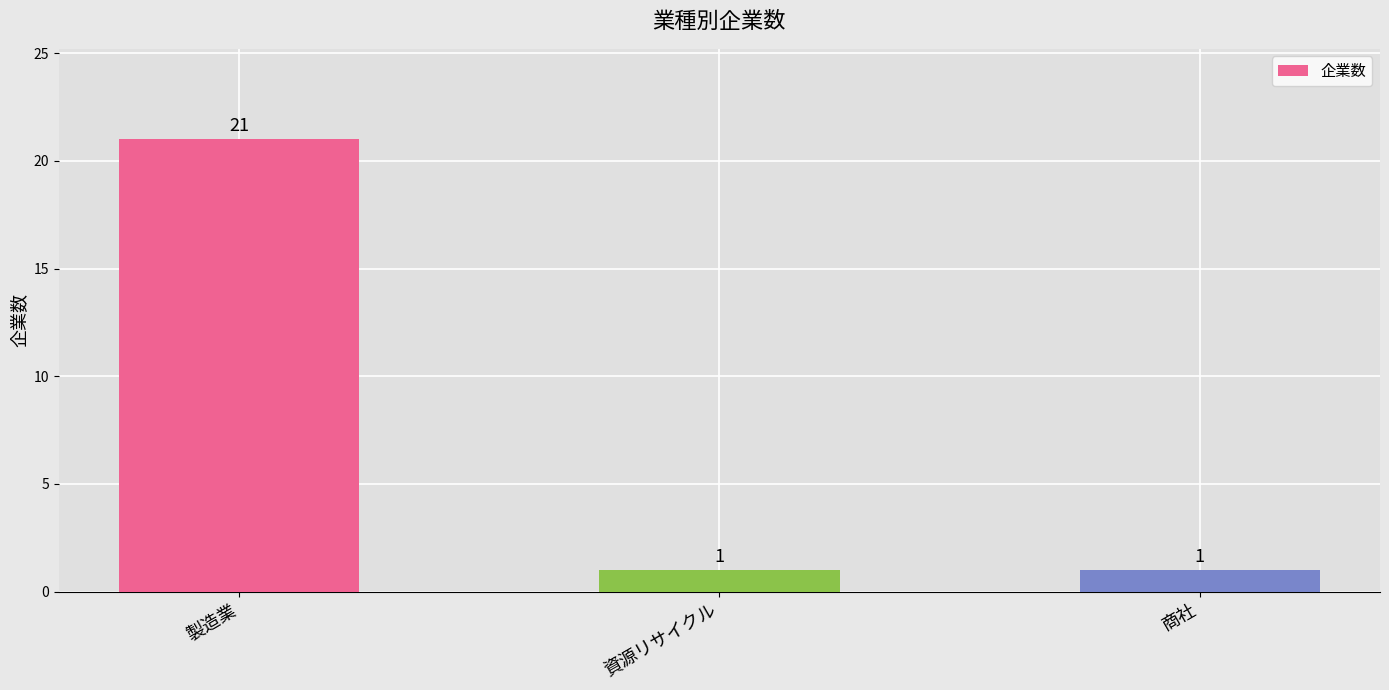

What is the minimum value shown in the chart?

1